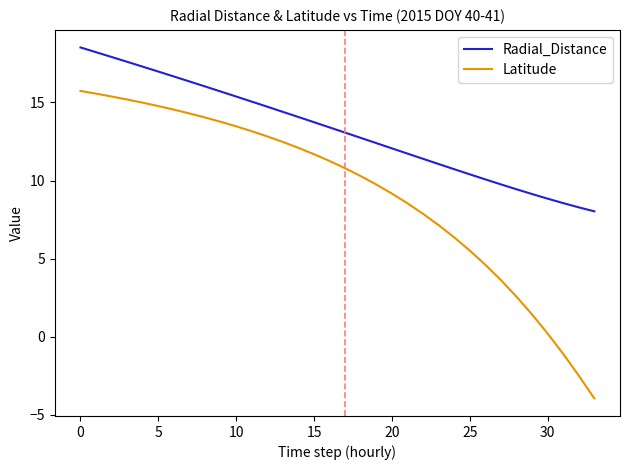

Does the chart have visible grid lines?

No